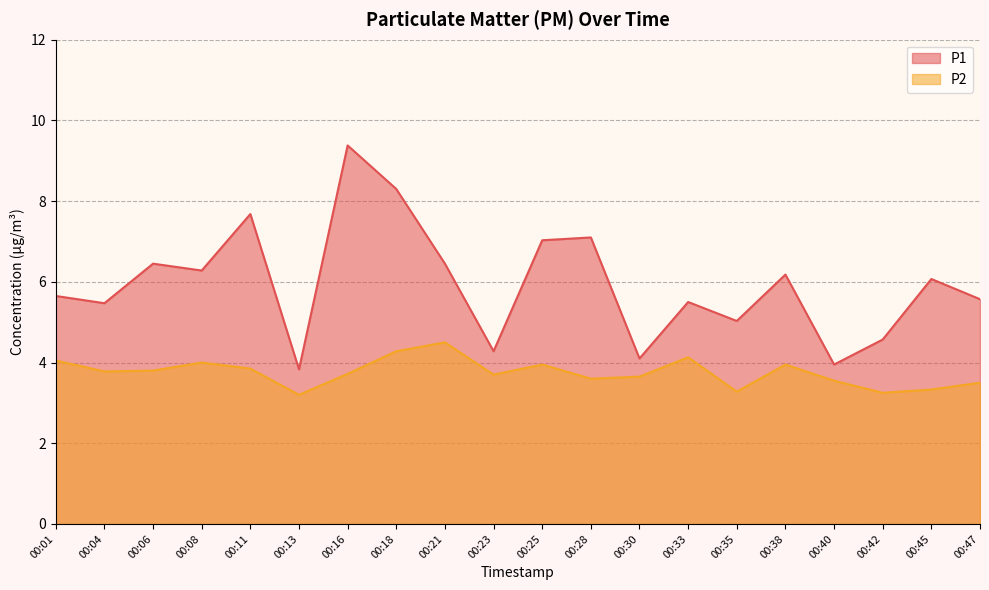

At which label does P1 first exceed 6?

00:06